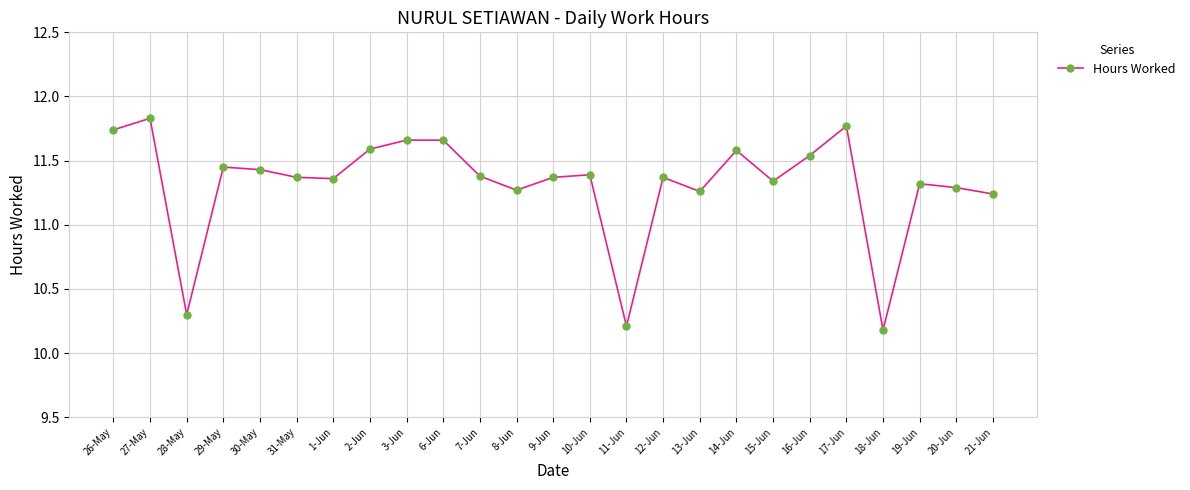

Between 6-Jun and 26-May, which is larger?

26-May